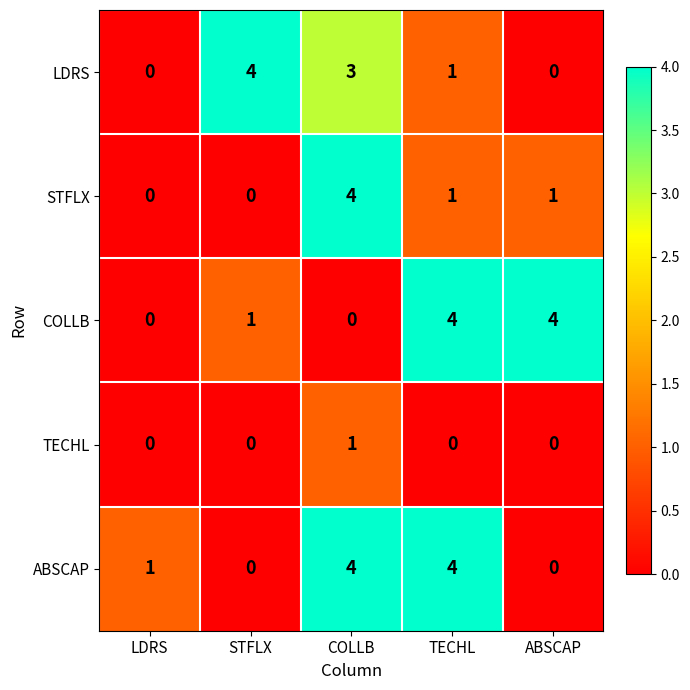

At which category is the sum across all series the highest?

COLLB